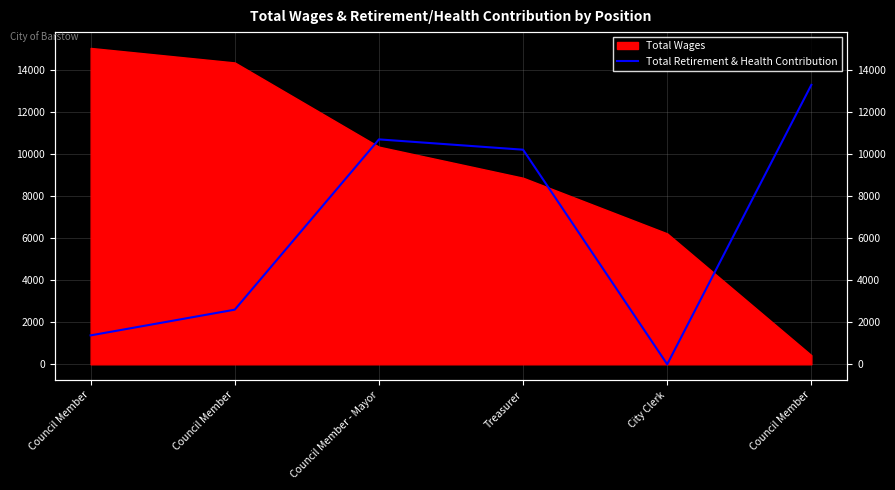

How many data points are above 10219?

2